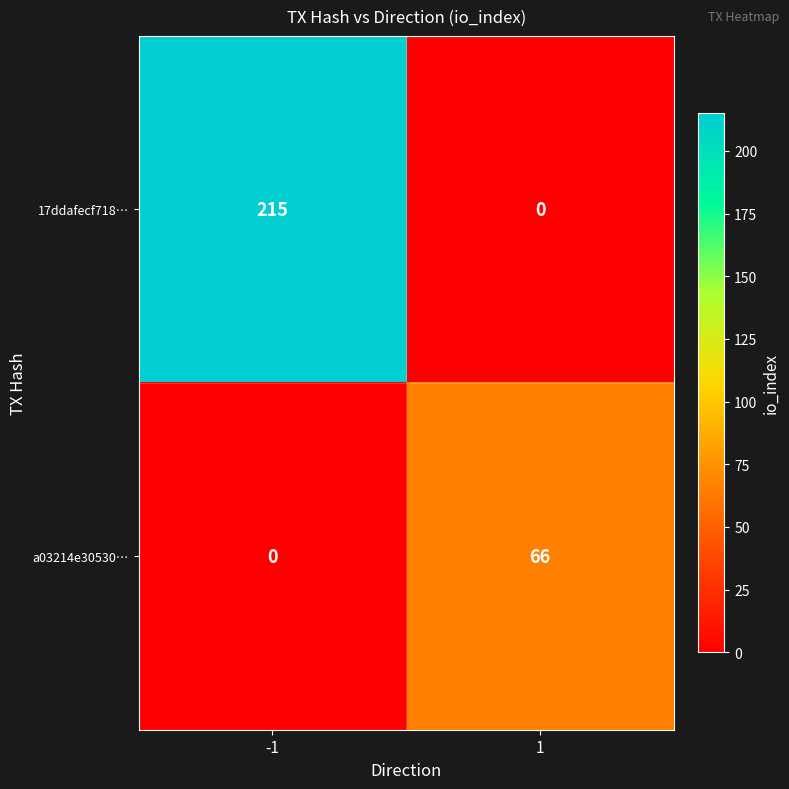

What is the approximate value of a03214e30530… at 1?

66